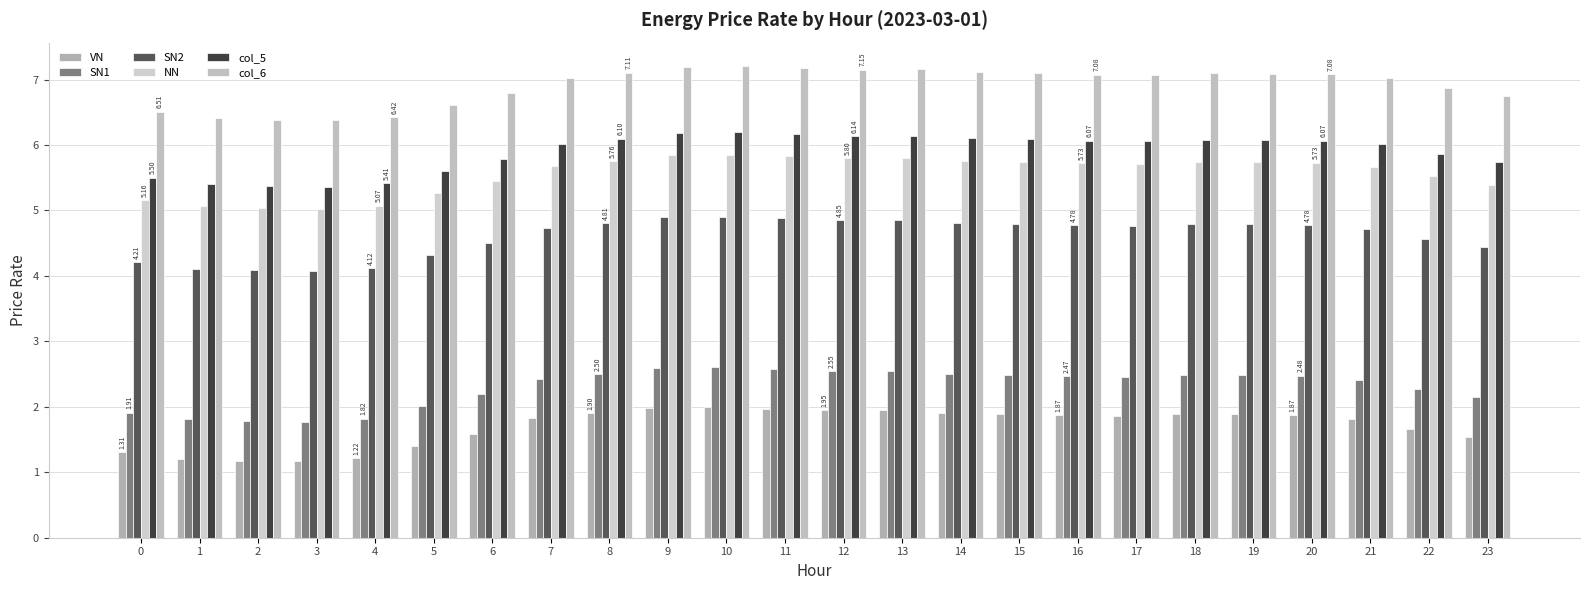

Rank the series at 18 from lowest to highest value.

VN, SN1, SN2, NN, col_5, col_6